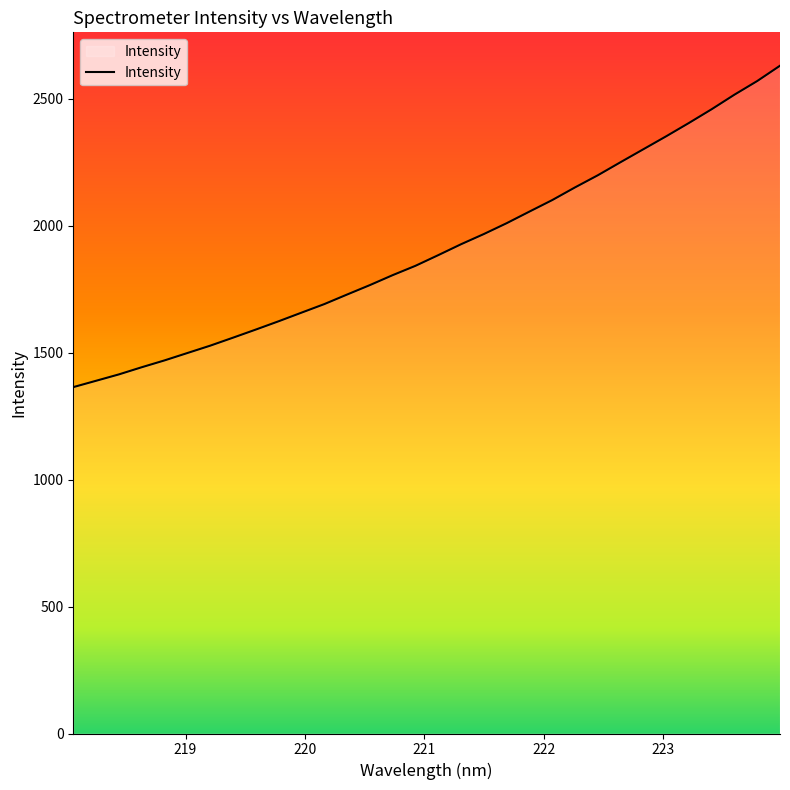

What is the difference between the maximum and minimum values?

1265.4